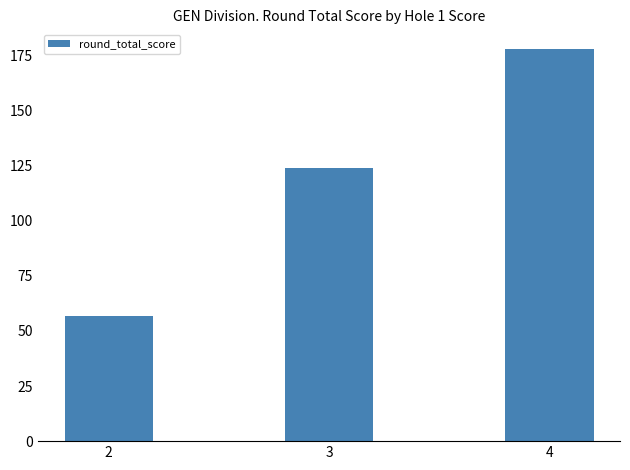

Which label corresponds to the smallest value in the chart?

2